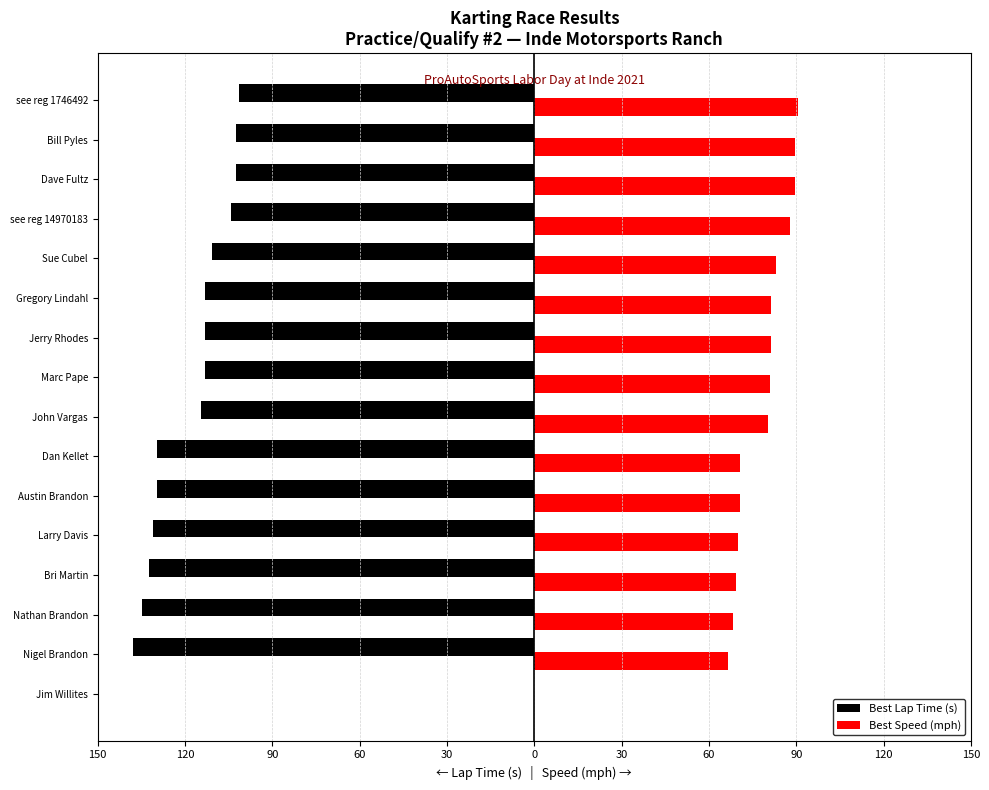

What are all the series names shown in the legend?

Best Lap Time (s), Best Speed (mph)